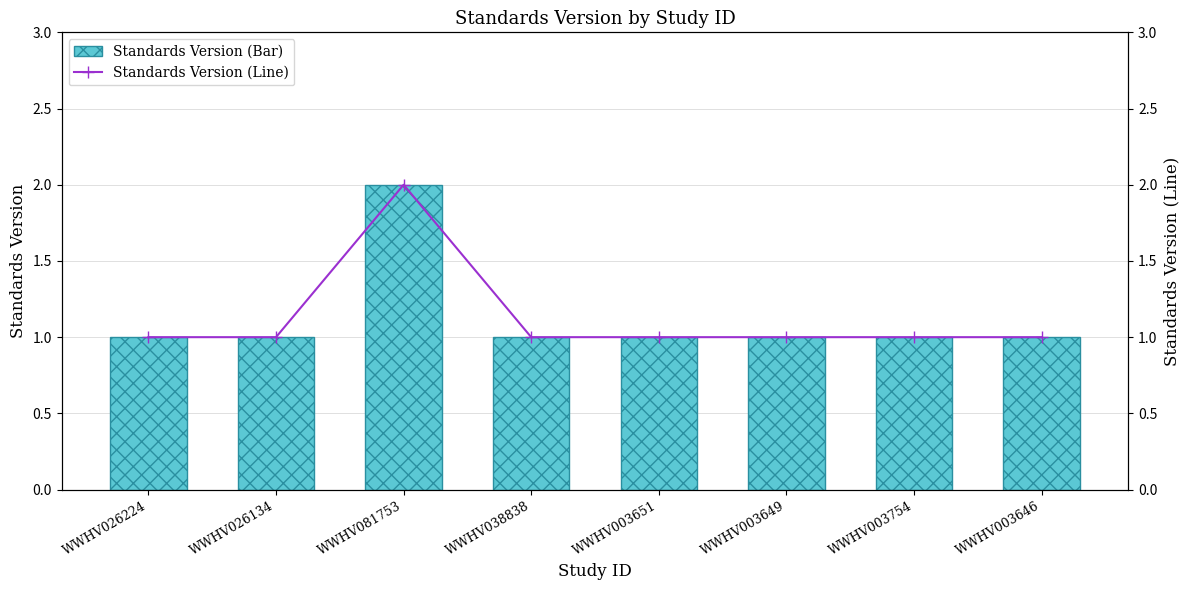

Is it true that Standards Version (Line) equals 1 at WWHV003651?

True